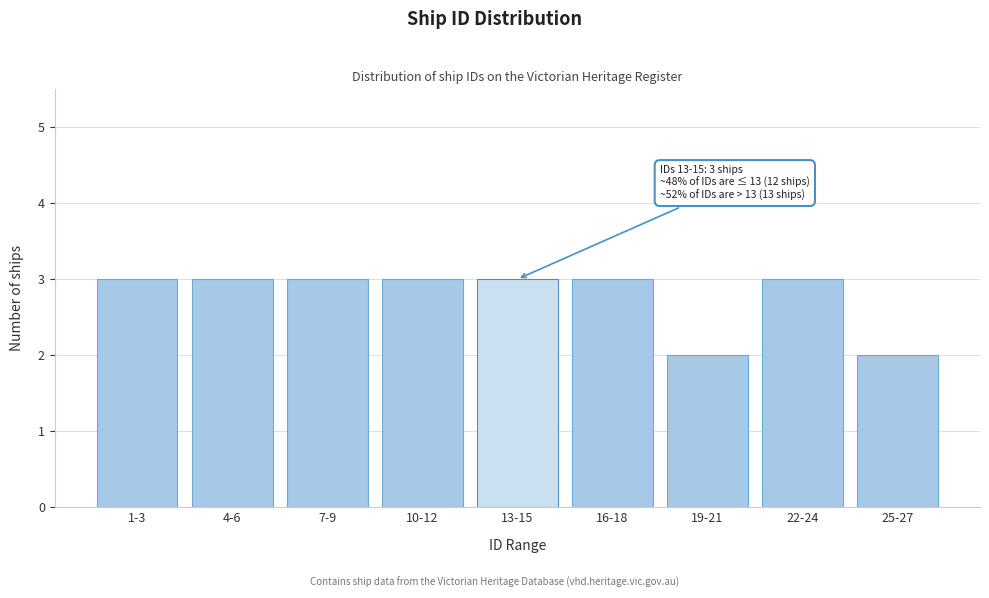

Reading left to right, transcribe all the data shown in this chart.

1-3=3	4-6=3	7-9=3	10-12=3	13-15=3	16-18=3	19-21=2	22-24=3	25-27=2